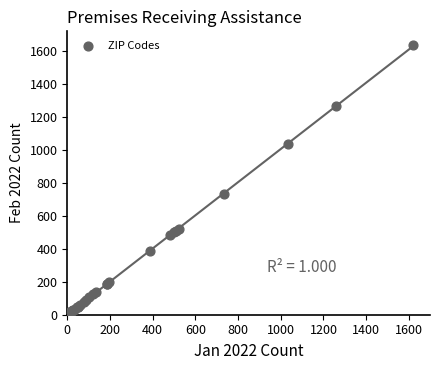

What Y value in the scatter plot is closest to 818?

734